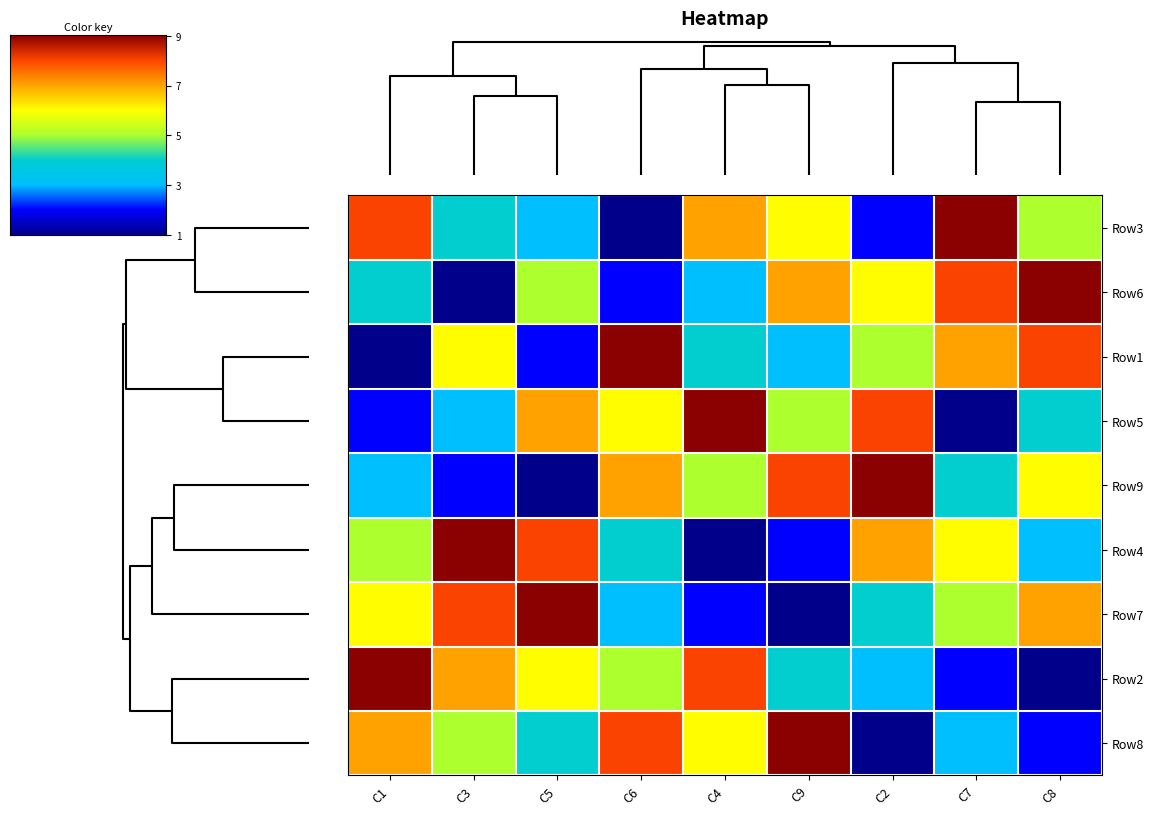

What is the difference between the highest and lowest values at C5?

8